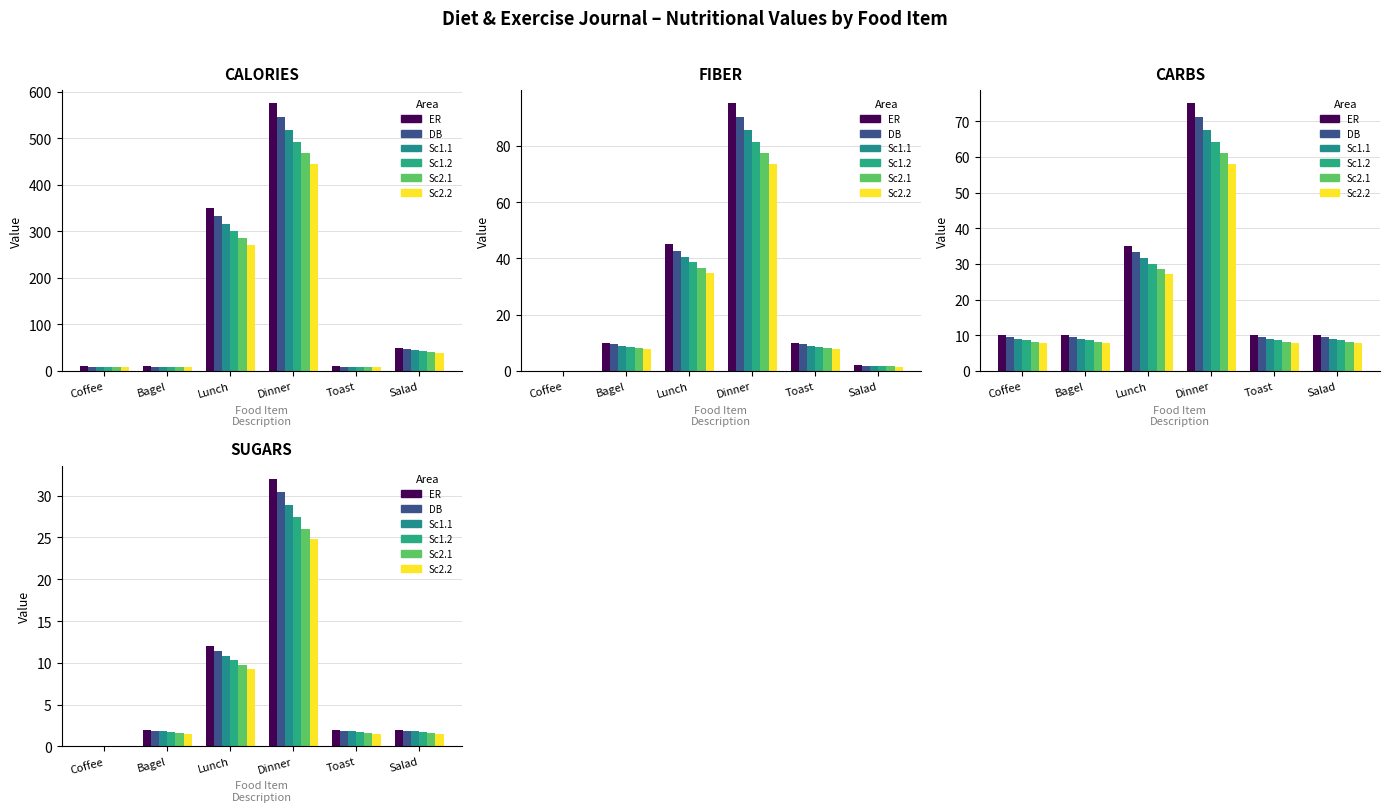

Between Bagel and Toast, which series saw the biggest shift?

ER